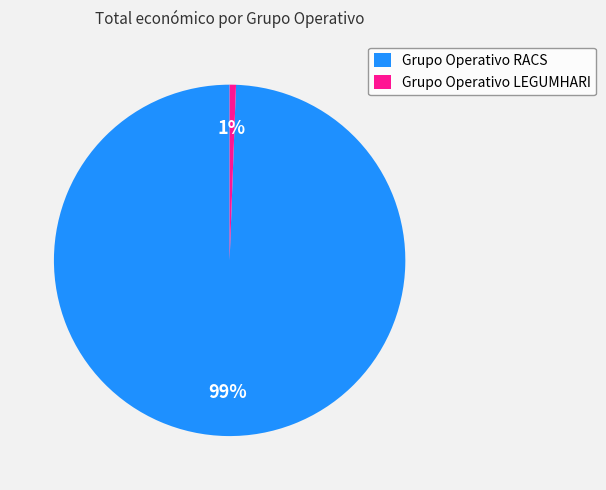

True or false: Grupo Operativo LEGUMHARI accounts for 12% of the total.

False